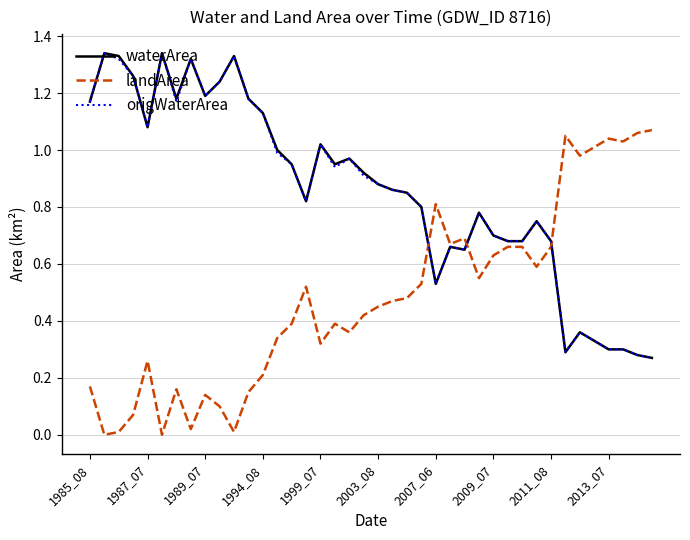

True or false: origWaterArea and waterArea cross at least once.

False